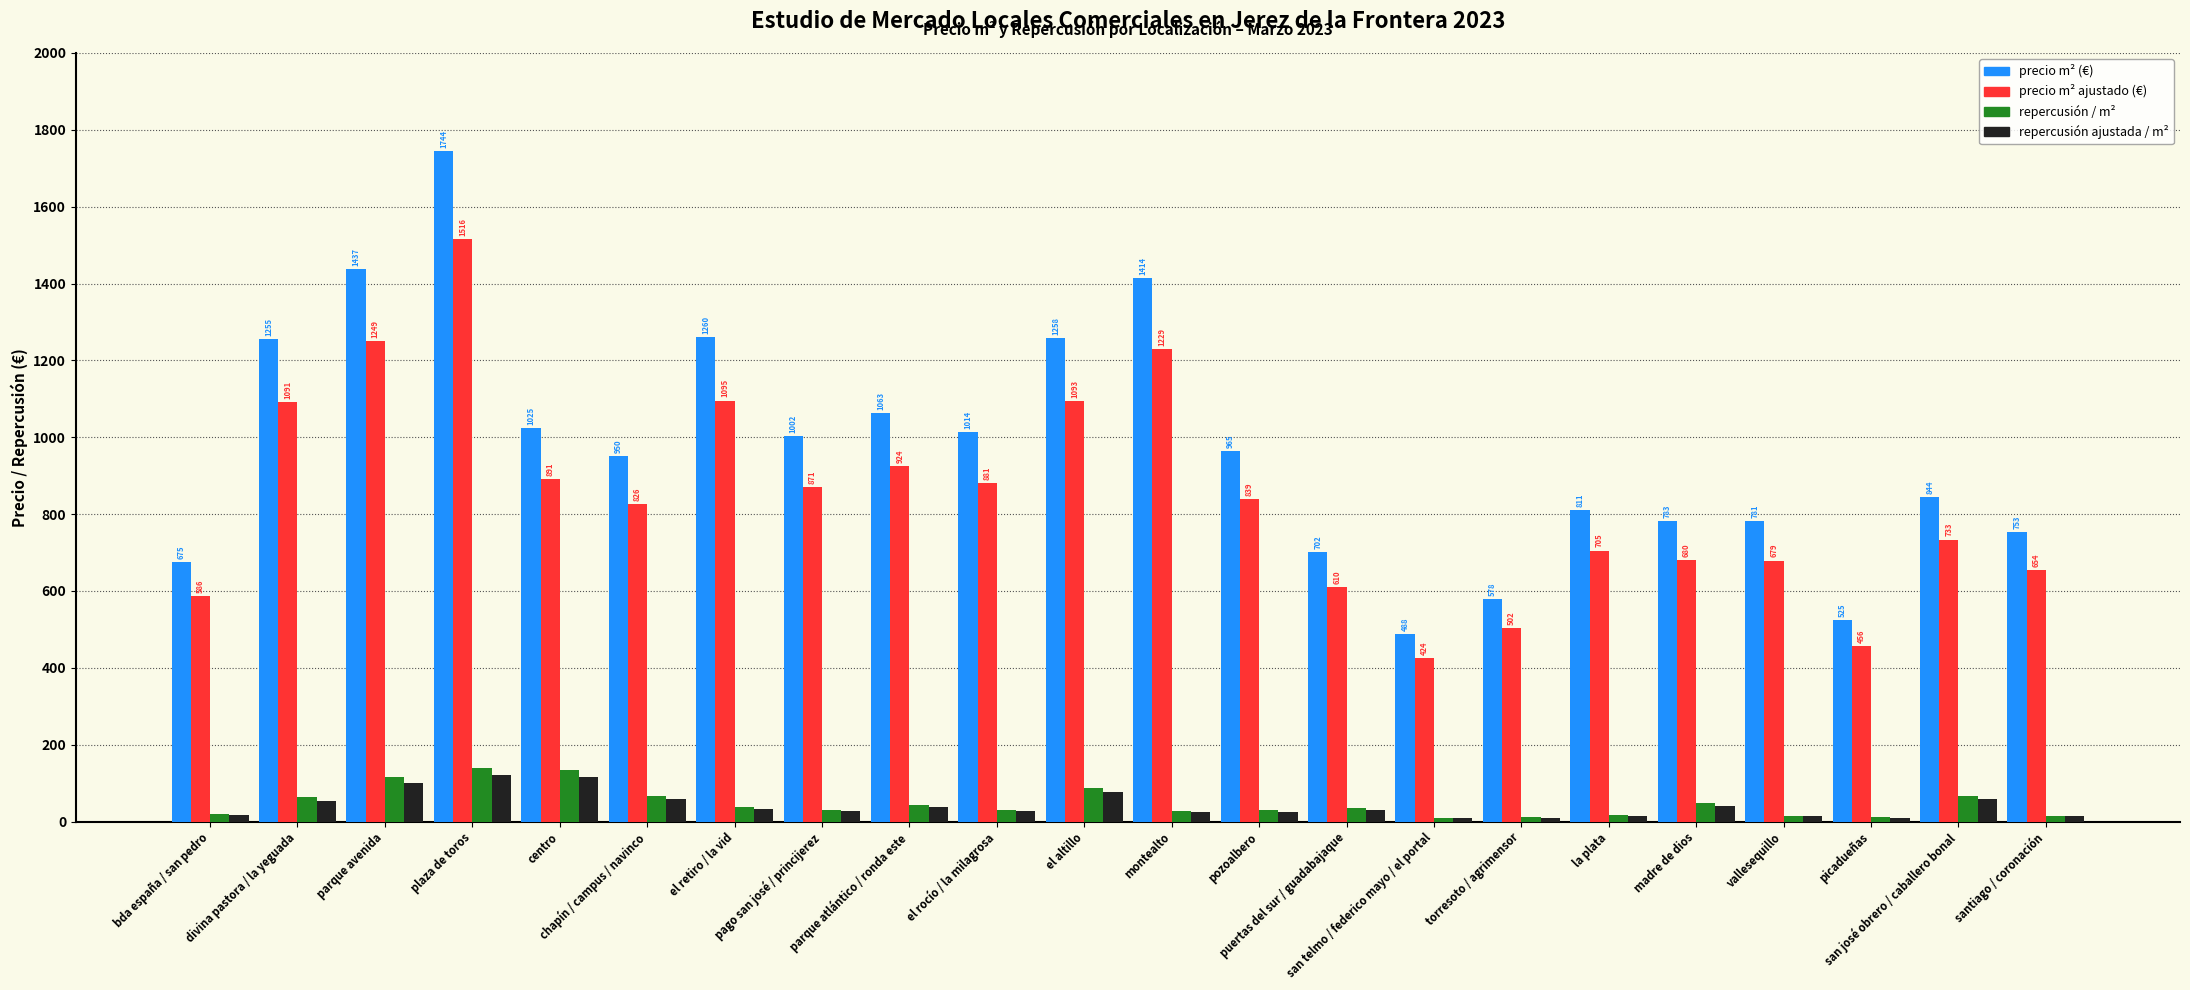

What is the label of the 8th bar from the right?

san telmo / federico mayo / el portal